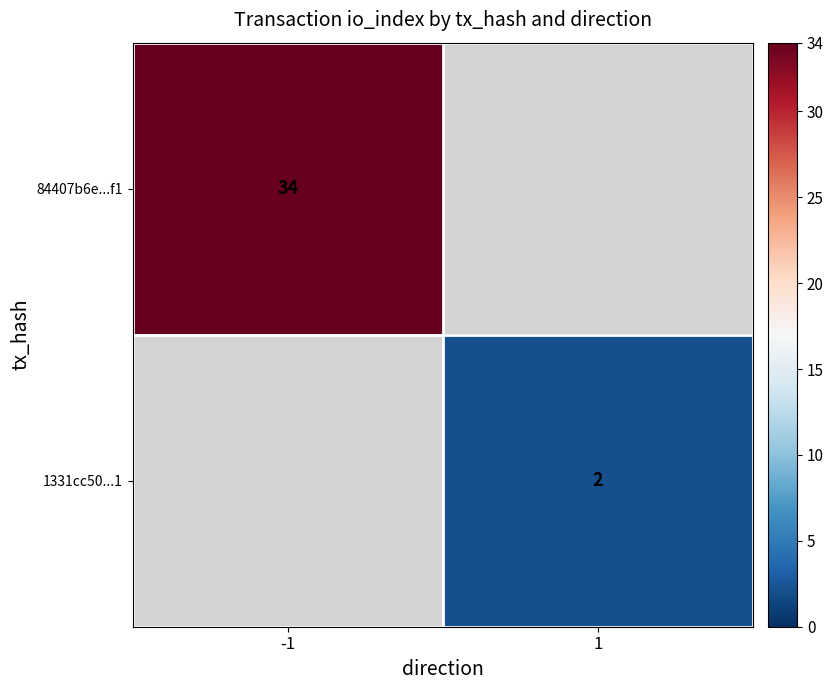

Is it true that 1331cc50...1 equals 3 at 1?

False